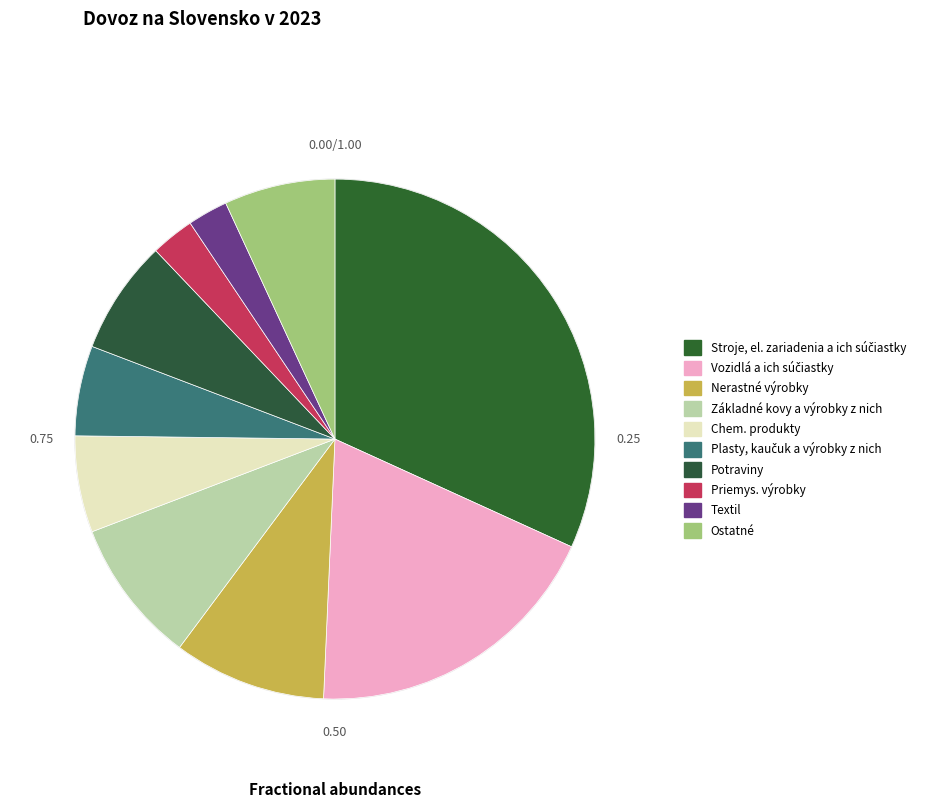

How many segments does this pie chart have?

10